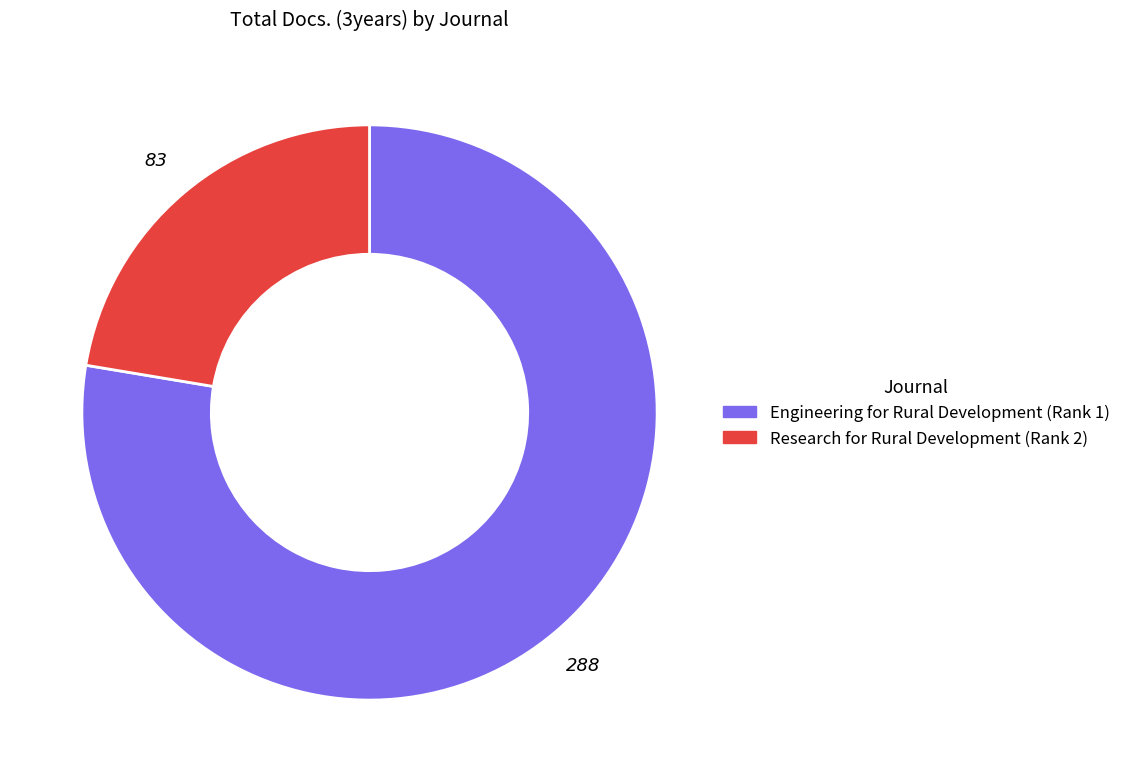

Does Engineering for Rural Development represent more than half of the total?

Yes